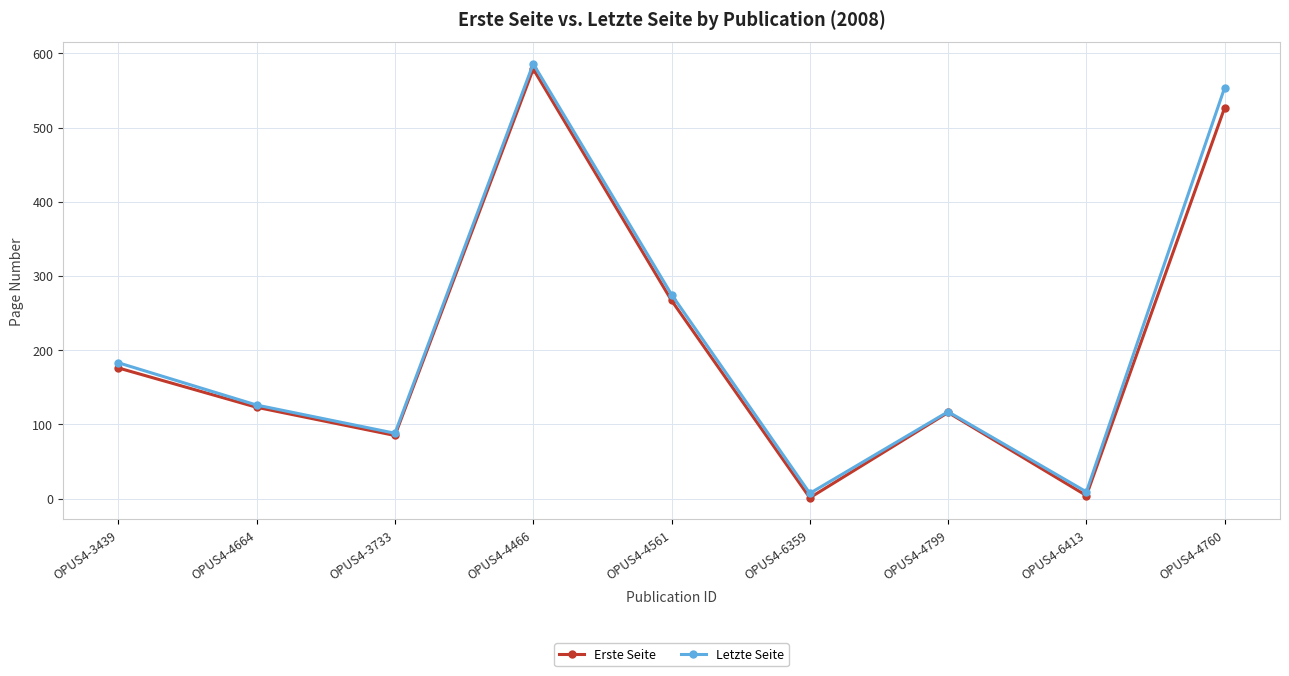

The value of Erste Seite at OPUS4-4561 is 411. True or false?

False